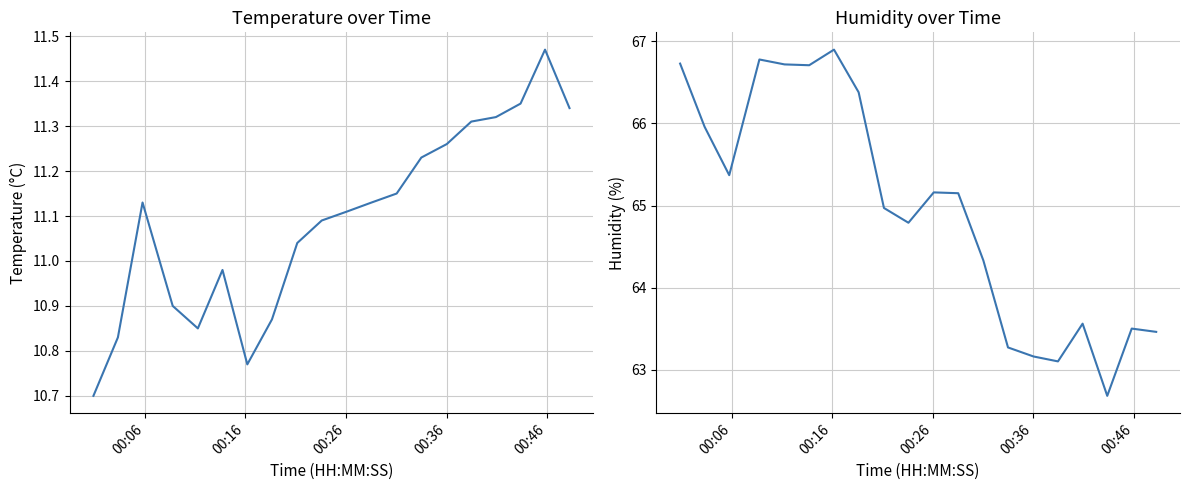

True or false: temperature and humidity intersect in this chart.

False